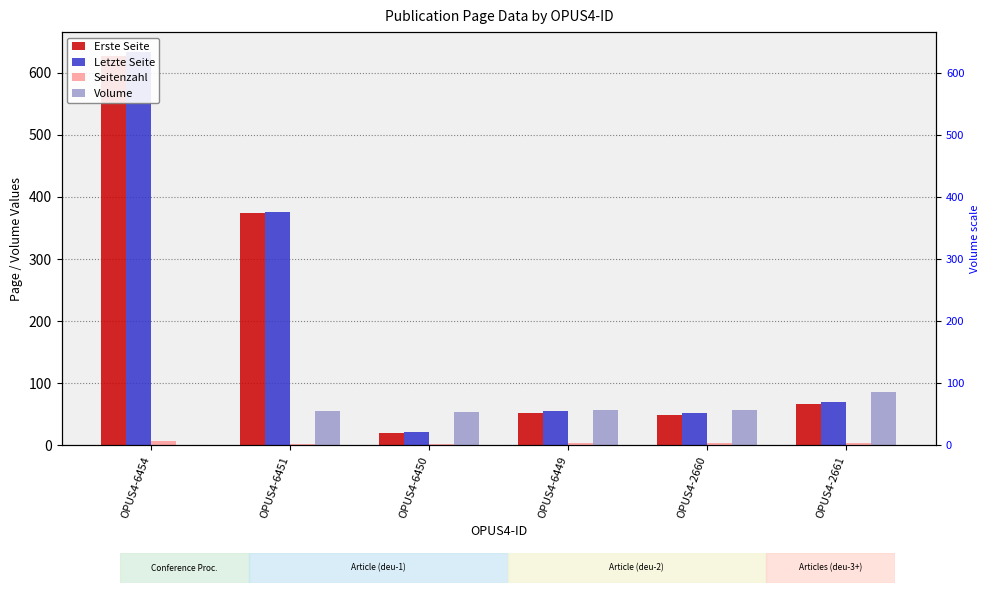

How many bars are there in each group?

4